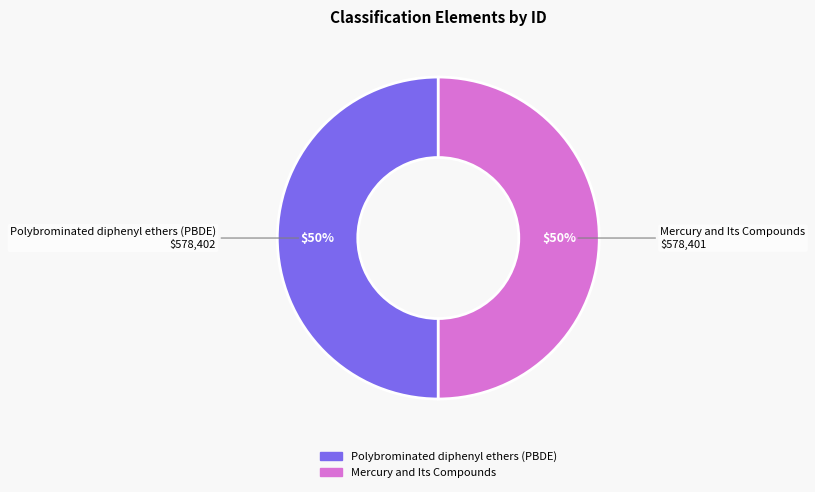

Approximately how many times larger is the value at Mercury and Its Compounds compared to Polybrominated diphenyl ethers (PBDE)?

1.0